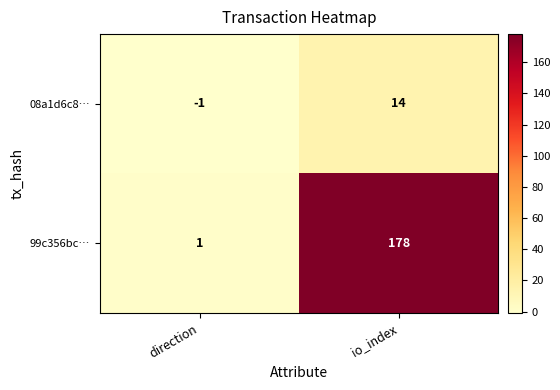

Which series has the widest spread of values?

99c356bc…